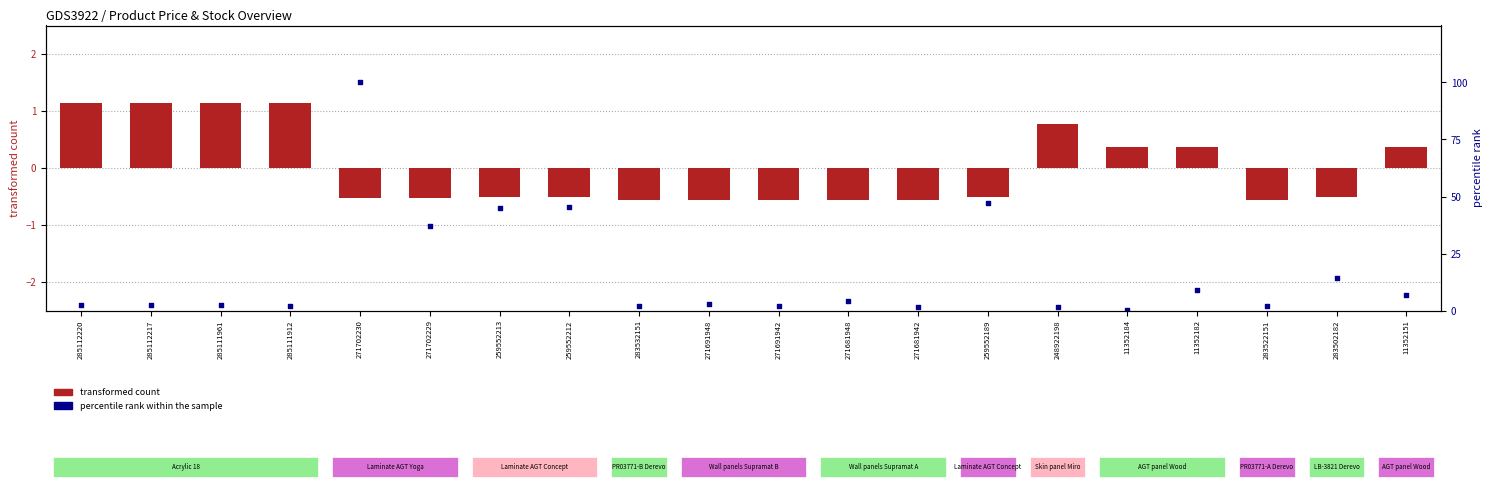

What are all the series names shown in the legend?

transformed count, percentile rank within the sample